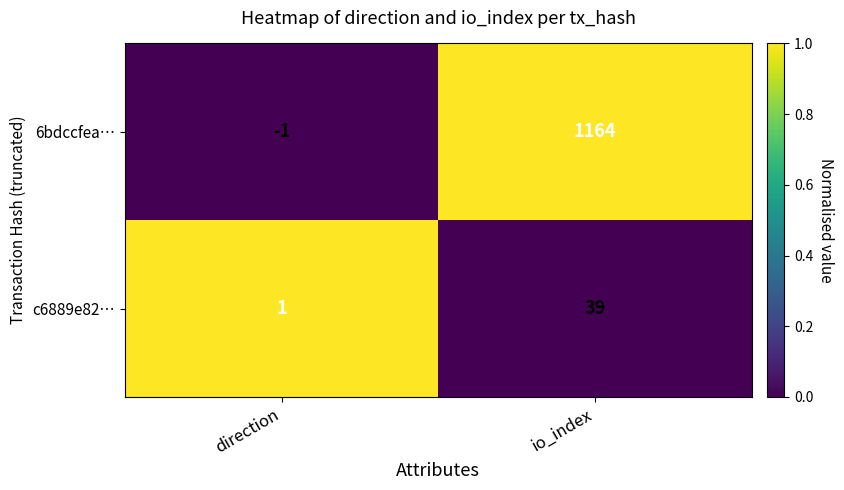

What is the difference between the 6bdccfea… values at direction and io_index?

1165